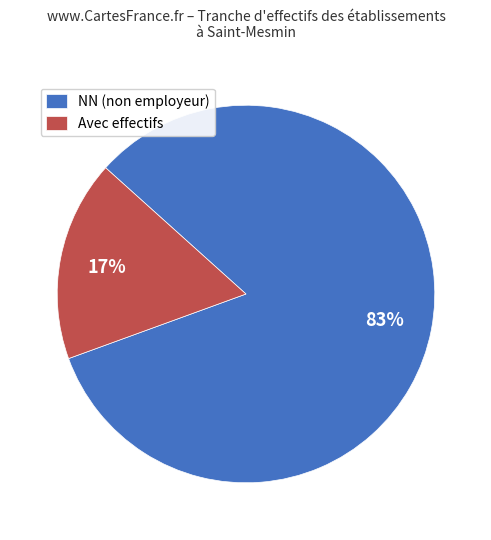

Which category has the smallest portion of the pie?

Avec effectifs